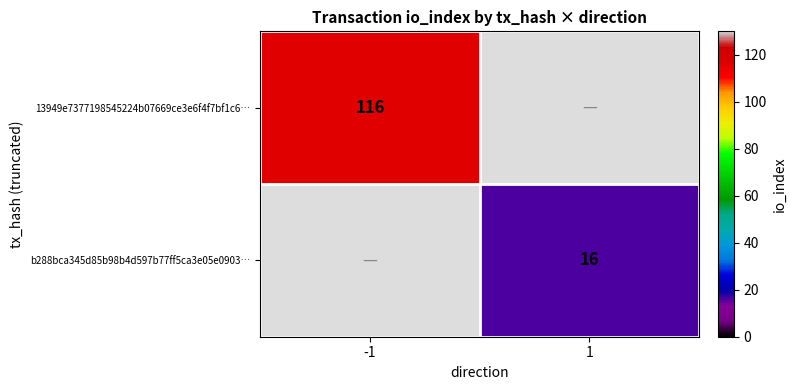

True or false: 13949e7377198545224b07669ce3e6f4f7bf1c6… has a value of 80.3 at -1.

False